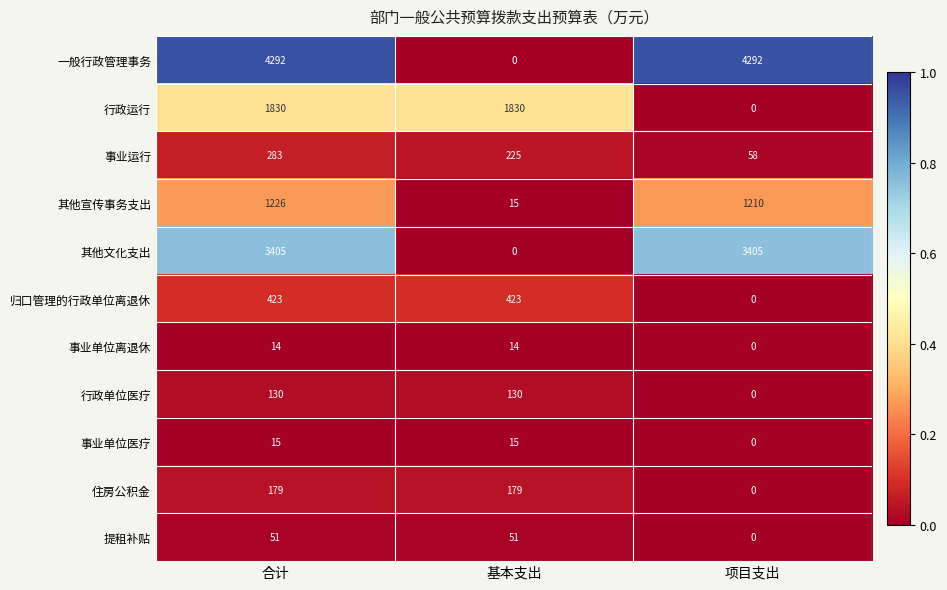

Which series has the widest spread of values?

一般行政管理事务